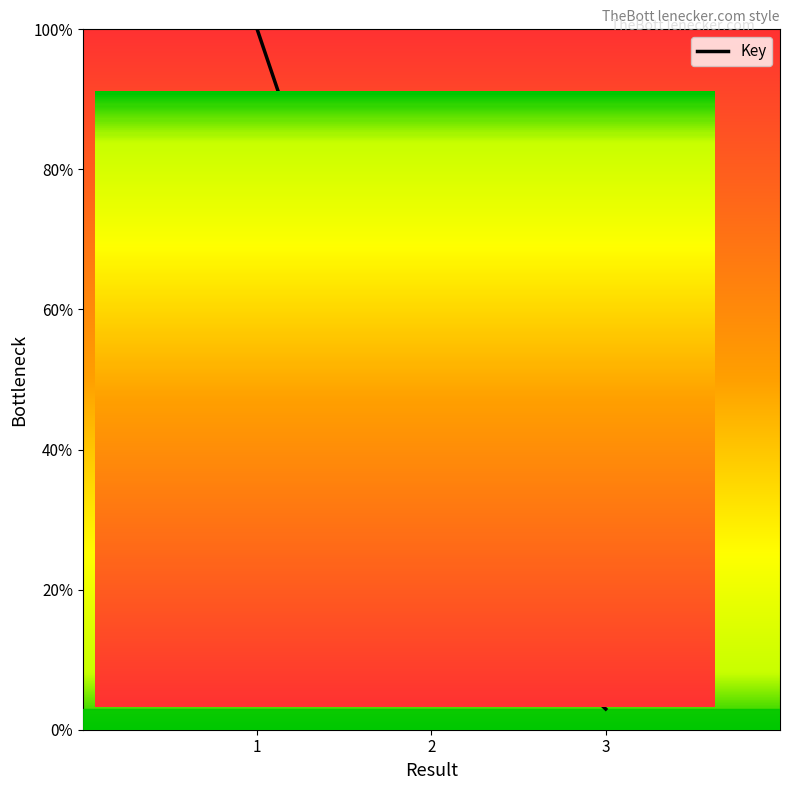

Reading left to right, extract all data points from this chart.

100.0	26.5	3.0